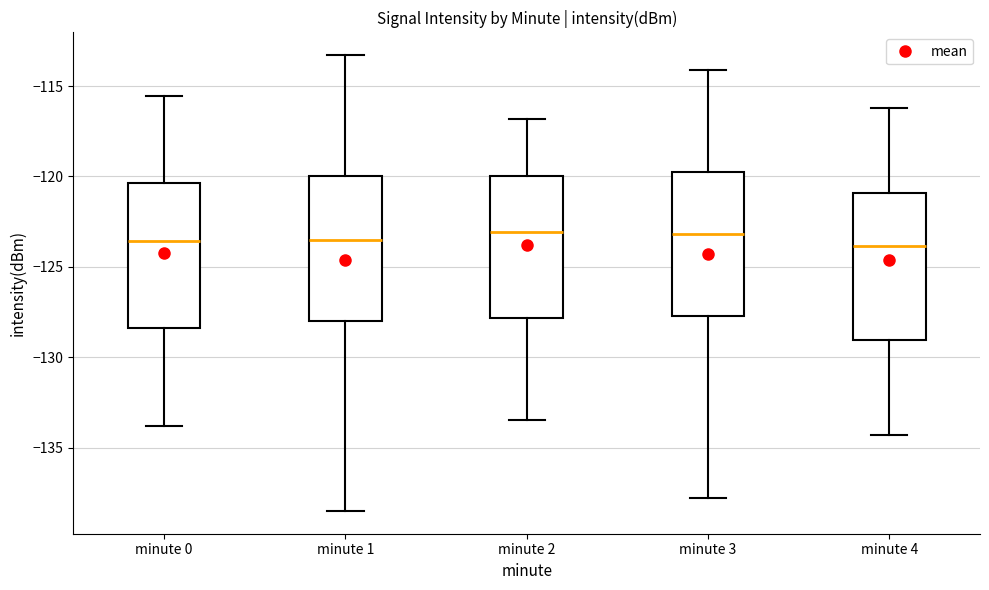

Reading left to right, transcribe this box plot: for each box, give where its median line is, the range the box spans, and where its two whiskers end, as read against the y-axis. The values are not printed on the chart, so give them approximately, as read against the axis.

minute 0: median -123.5, box -128.5 to -120.5, whiskers -134.0 to -115.5
minute 1: median -123.5, box -128.0 to -120.0, whiskers -138.5 to -113.5
minute 2: median -123.0, box -128.0 to -120.0, whiskers -133.5 to -117.0
minute 3: median -123.0, box -127.5 to -119.5, whiskers -138.0 to -114.0
minute 4: median -124.0, box -129.0 to -121.0, whiskers -134.5 to -116.0